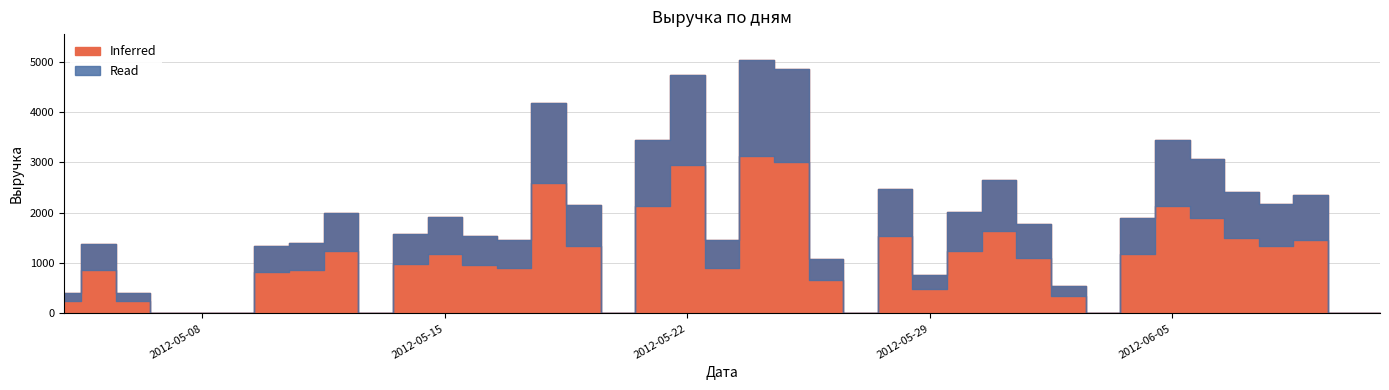

What is the value of the 36th point from the left?

2168